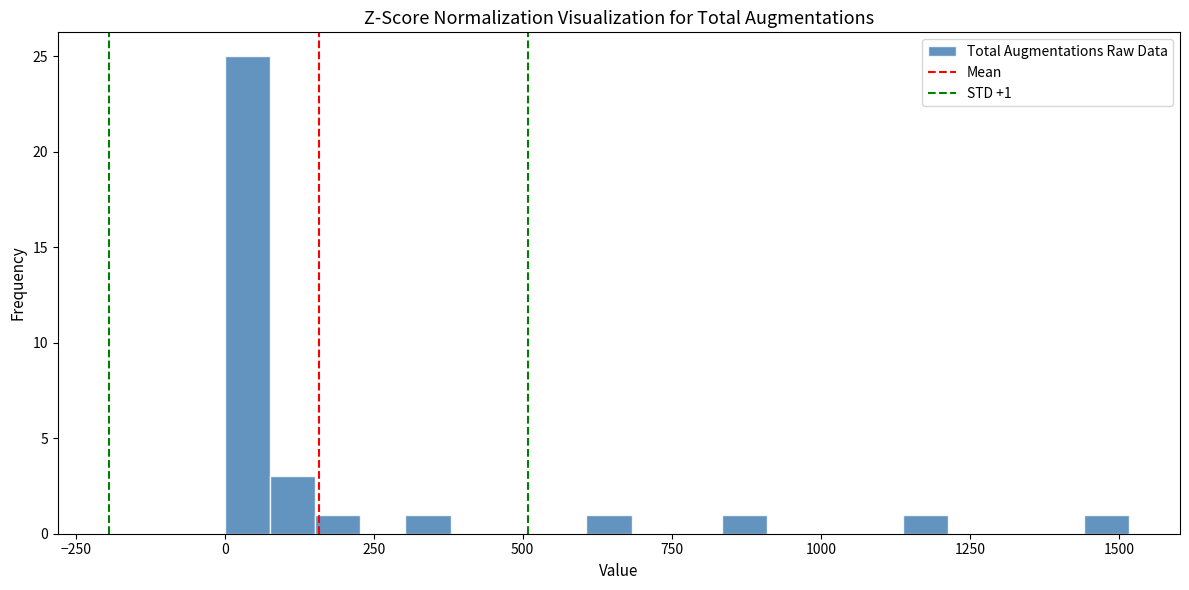

Read against the x-axis, roughly where is the centre of the tallest bar?

50